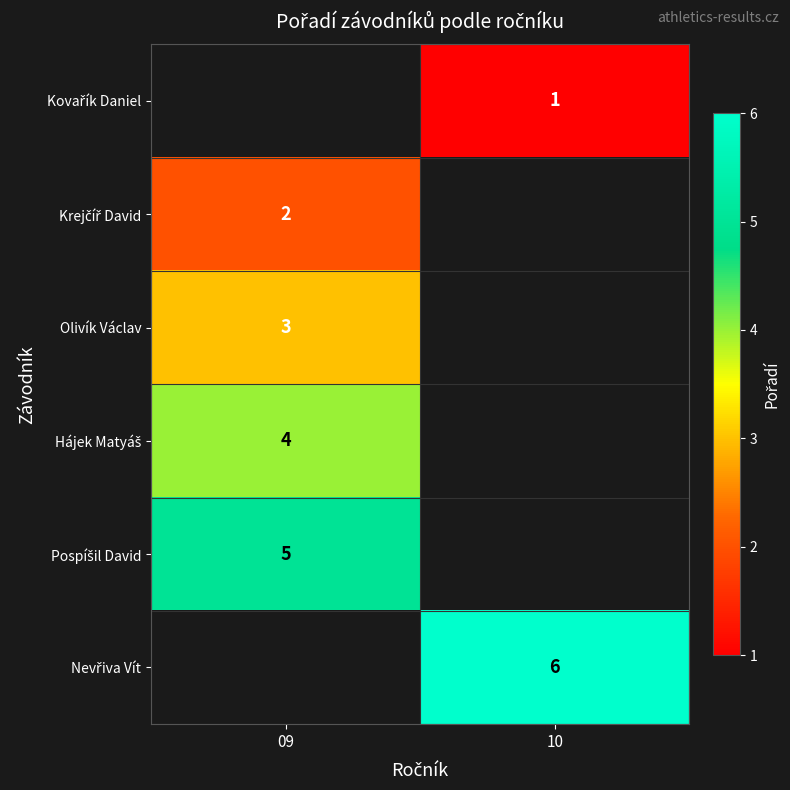

Rank the series by their average value, from lowest to highest.

Kovařík Daniel, Krejčíř David, Olivík Václav, Hájek Matyáš, Pospíšil David, Nevřiva Vít